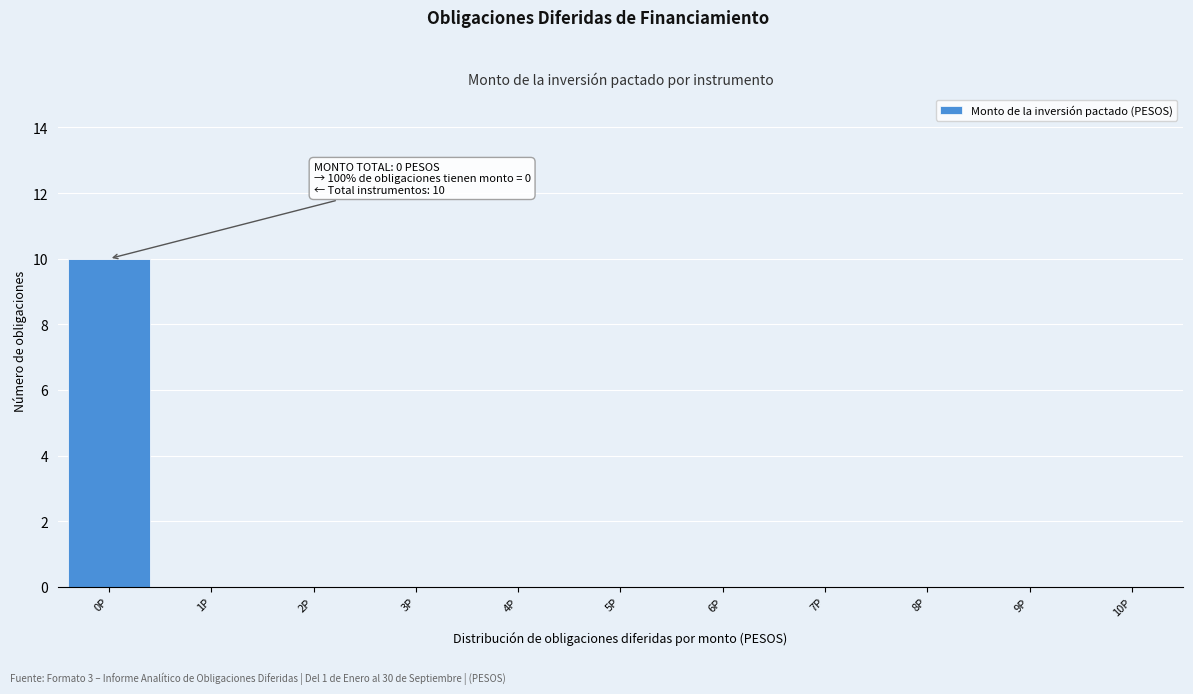

Which range on the x-axis has the tallest bar?

-0.5 to 0.5